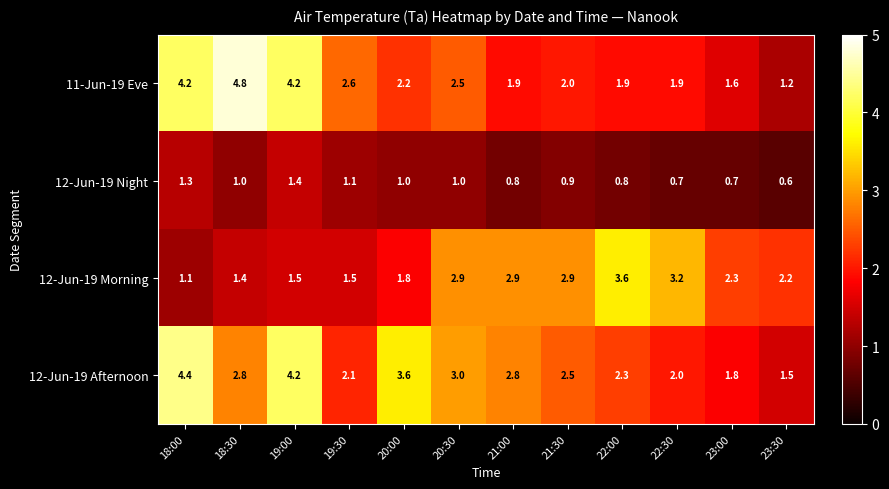

Where does the 11-Jun-19 Eve series first go above 2?

18:00